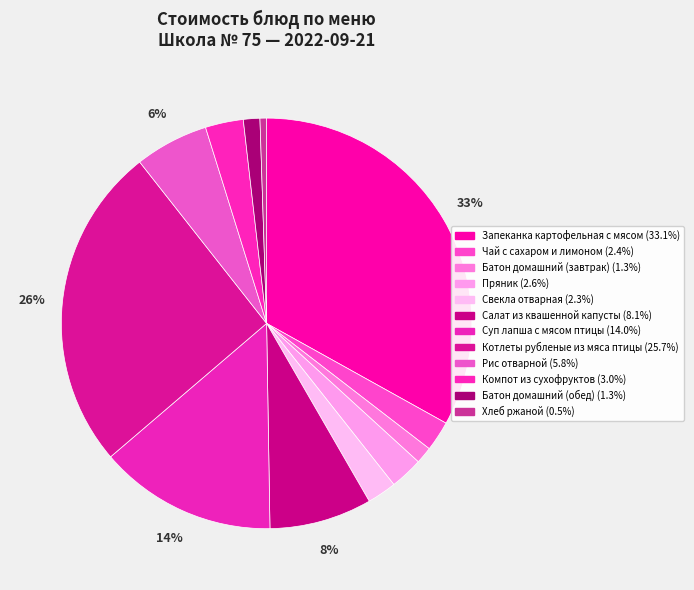

To the nearest percent, what percentage of the pie is Суп лапша с мясом птицы?

14%